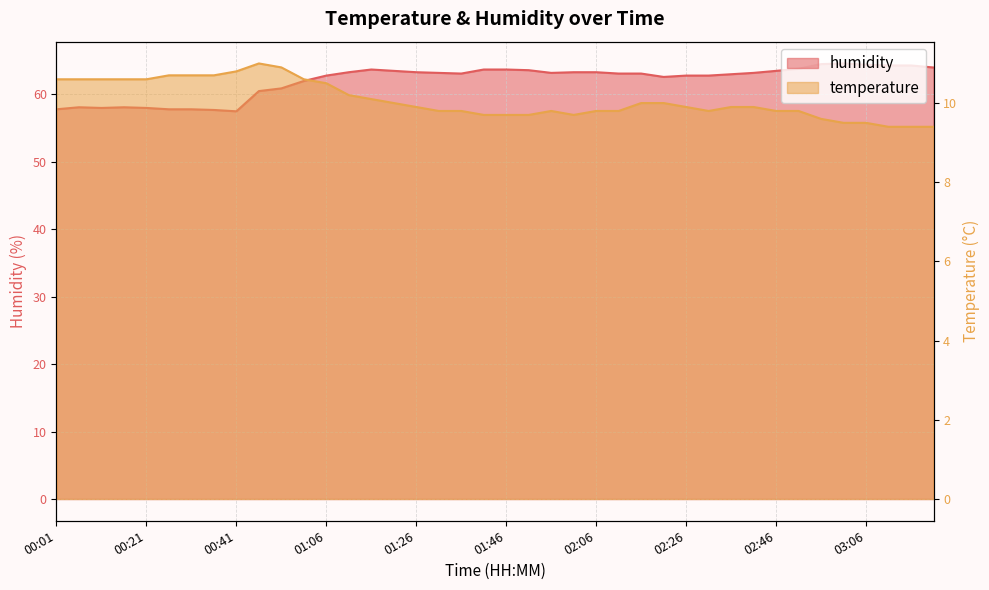

Reading right to left, list all the values displayed in this chart.

temperature: 03:21=9.4	03:16=9.4	03:11=9.4	03:06=9.5	03:01=9.5	02:56=9.6	02:51=9.8	02:46=9.8	02:41=9.9	02:36=9.9	02:31=9.8	02:26=9.9	02:21=10.0	02:16=10.0	02:11=9.8	02:06=9.8	02:01=9.7	01:56=9.8	01:51=9.7	01:46=9.7	01:41=9.7	01:36=9.8	01:31=9.8	01:26=9.9	01:21=10.0	01:16=10.1	01:11=10.2	01:06=10.5	01:01=10.6	00:56=10.9	00:51=11.0	00:41=10.8	00:36=10.7	00:31=10.7	00:26=10.7	00:21=10.6	00:16=10.6	00:11=10.6	00:06=10.6	00:01=10.6
humidity: 03:21=64.0	03:16=64.3	03:11=64.3	03:06=64.4	03:01=64.6	02:56=64.5	02:51=63.8	02:46=63.5	02:41=63.2	02:36=63.0	02:31=62.8	02:26=62.8	02:21=62.6	02:16=63.1	02:11=63.1	02:06=63.3	02:01=63.3	01:56=63.2	01:51=63.6	01:46=63.7	01:41=63.7	01:36=63.1	01:31=63.2	01:26=63.3	01:21=63.5	01:16=63.7	01:11=63.3	01:06=62.8	01:01=62.0	00:56=60.9	00:51=60.5	00:41=57.5	00:36=57.7	00:31=57.8	00:26=57.8	00:21=58.0	00:16=58.1	00:11=58.0	00:06=58.1	00:01=57.8